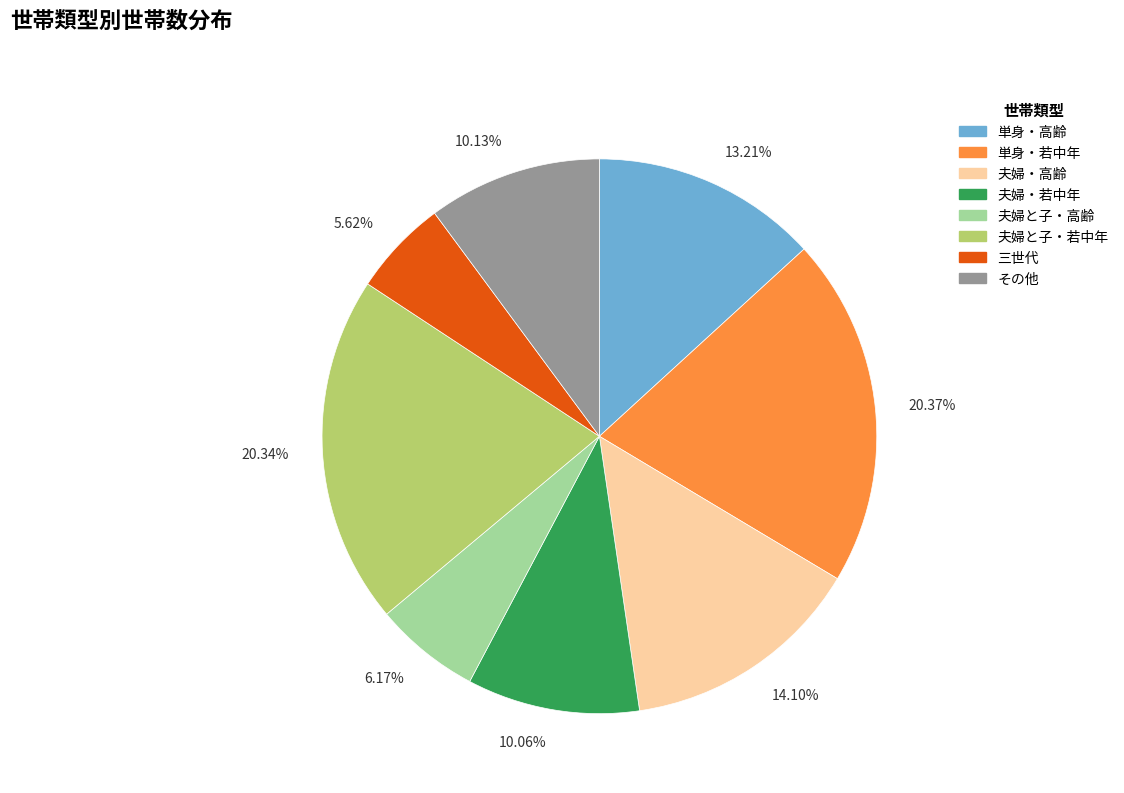

Count the number of slices in the pie.

8